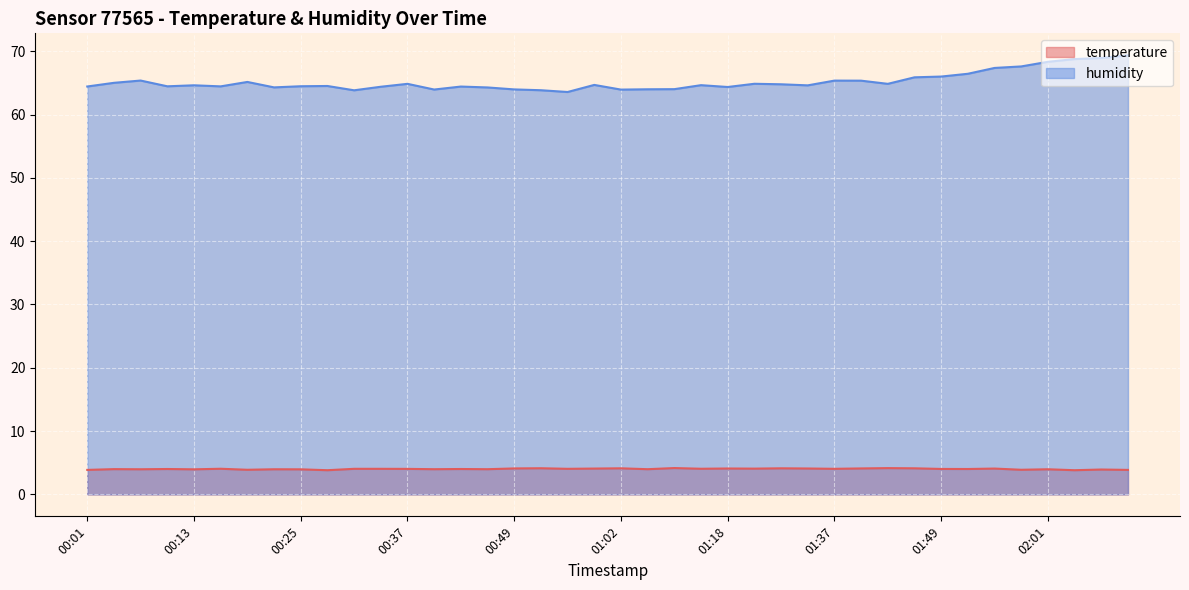

True or false: temperature has a value of 4.0 at 00:13.

True